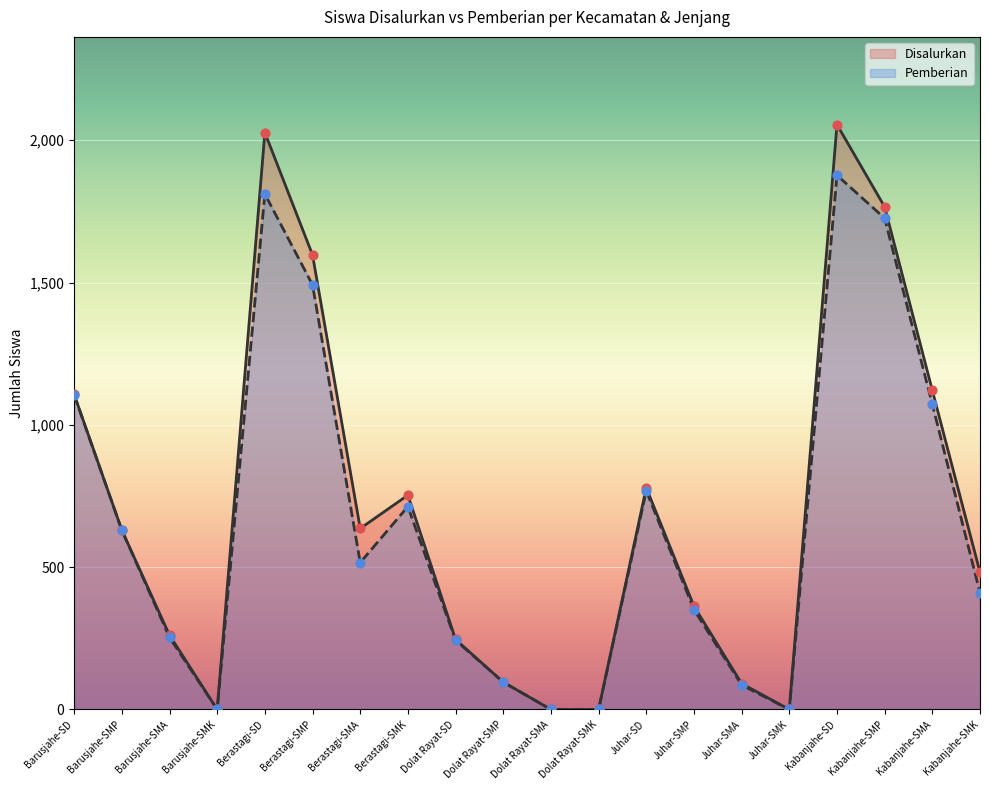

Which series contains the highest Y value?

Disalurkan